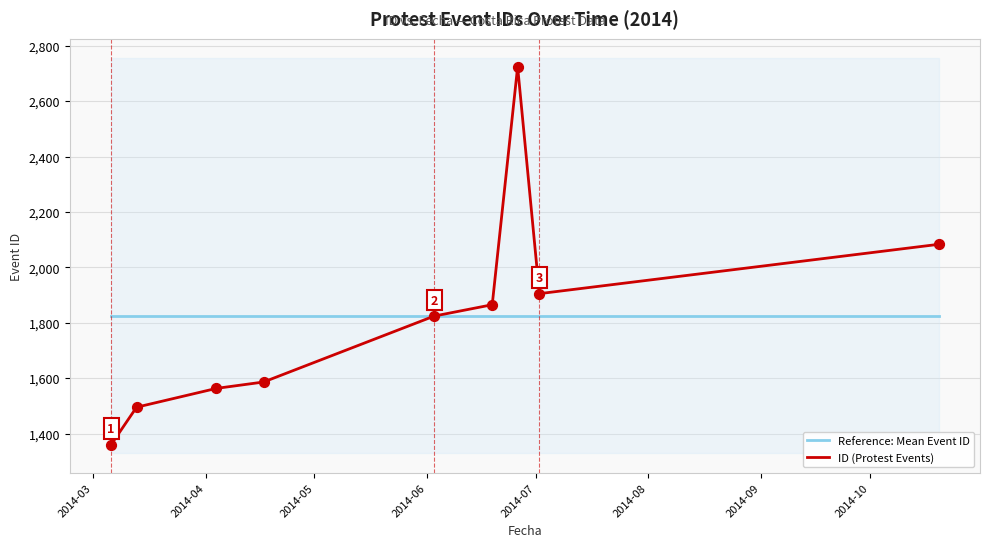

What are all the series names shown in the legend?

Reference: Mean Event ID, ID (Protest Events)